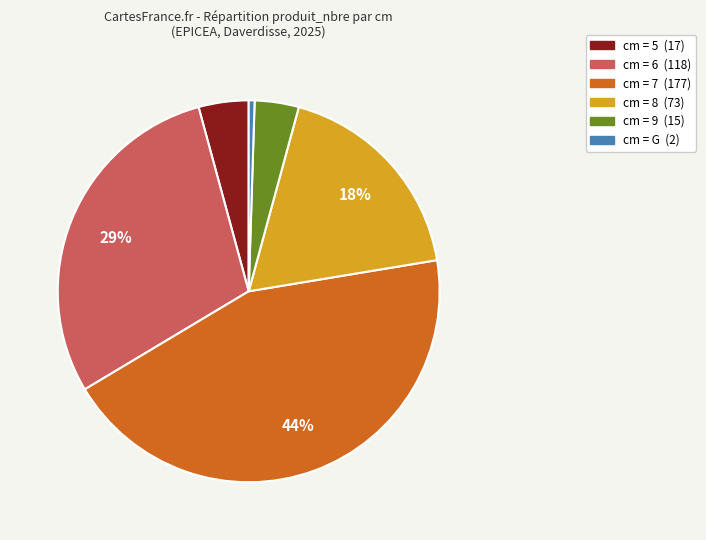

To the nearest percent, what is the difference between the largest and smallest slice percentages?

44%